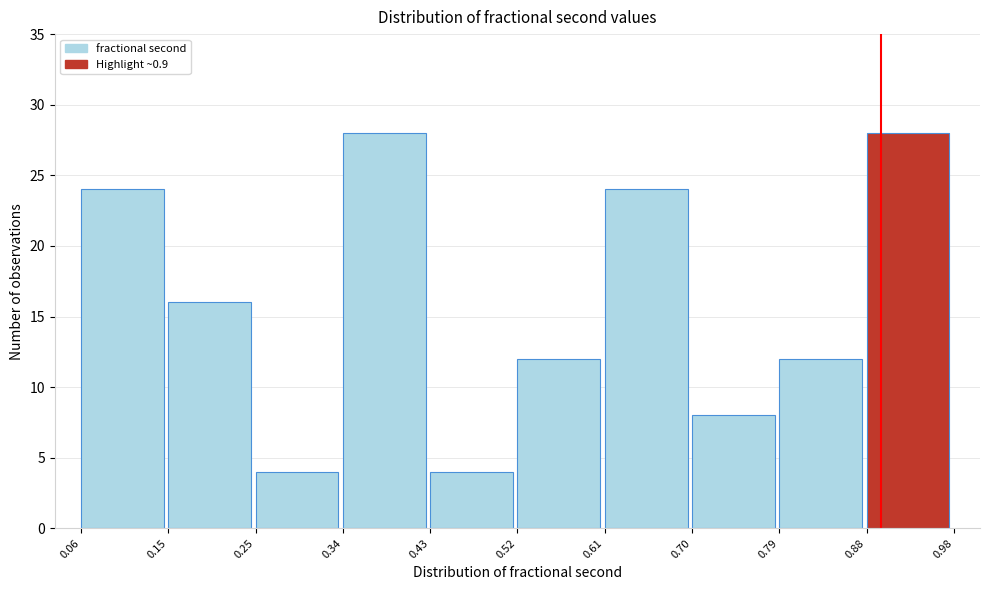

Reading left to right, list every bar in this chart as the range it spans on the x-axis followed by its height. The values are not printed on the chart, so give them approximately, as read against the axis.

0.06 to 0.15: 24
0.15 to 0.25: 16
0.25 to 0.34: 4
0.34 to 0.43: 28
0.43 to 0.52: 4
0.52 to 0.61: 12
0.61 to 0.70: 24
0.70 to 0.79: 8
0.79 to 0.88: 12
0.88 to 0.98: 28